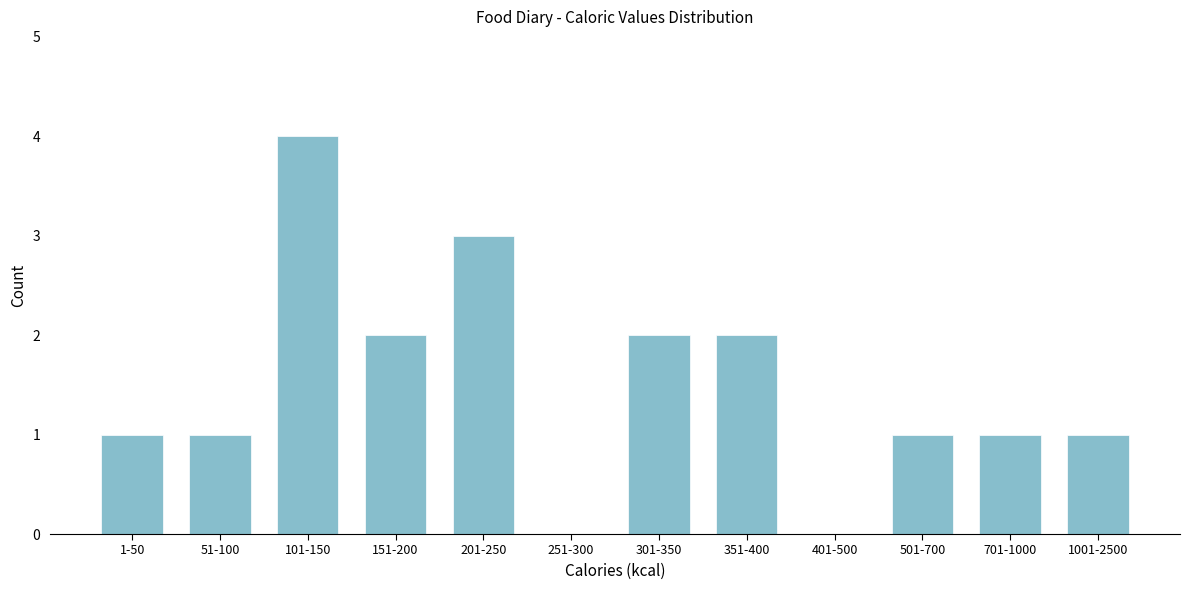

Reading right to left, extract all data points from this chart.

1001-2500=1	701-1000=1	501-700=1	401-500=0	351-400=2	301-350=2	251-300=0	201-250=3	151-200=2	101-150=4	51-100=1	1-50=1